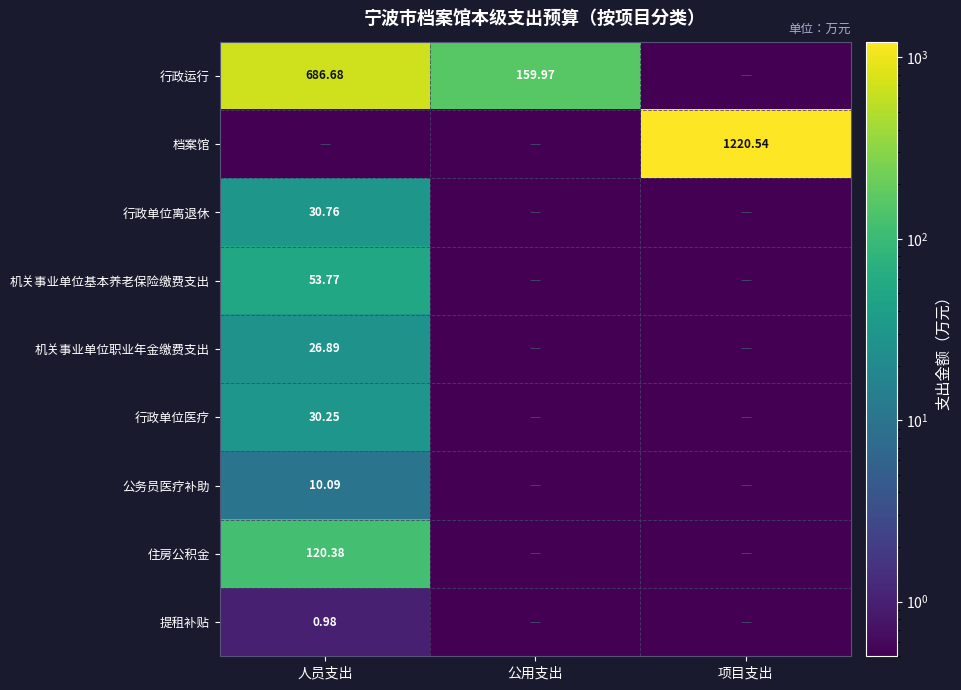

What is the total value across all series at 人员支出?

959.8